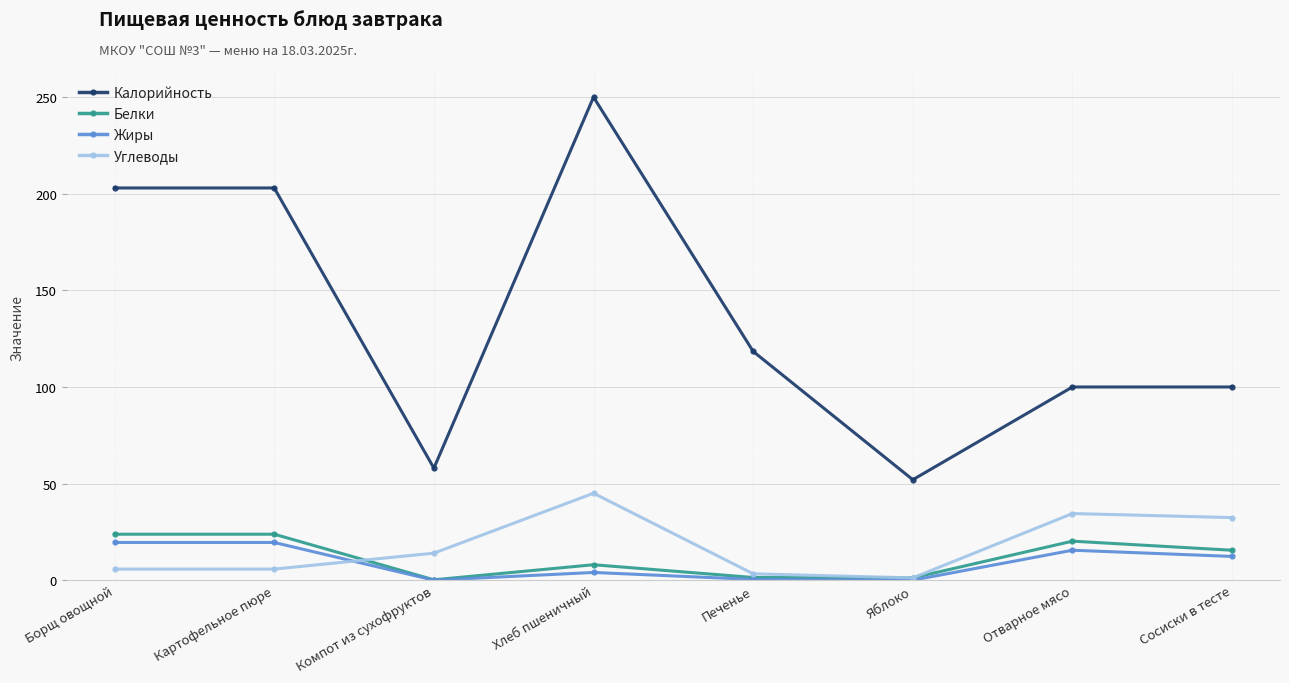

Which series has the widest spread of values?

Калорийность